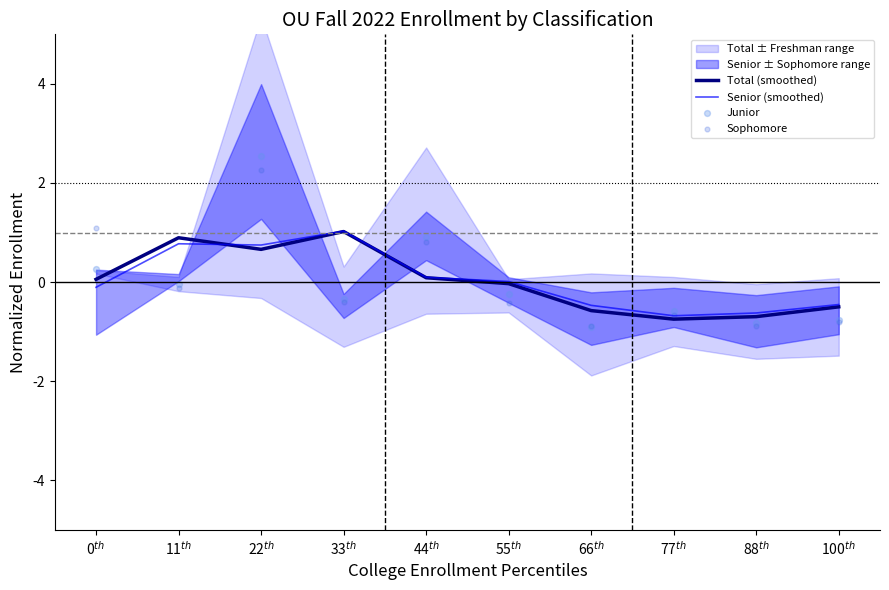

At how many categories does at least one series exceed 2?

1